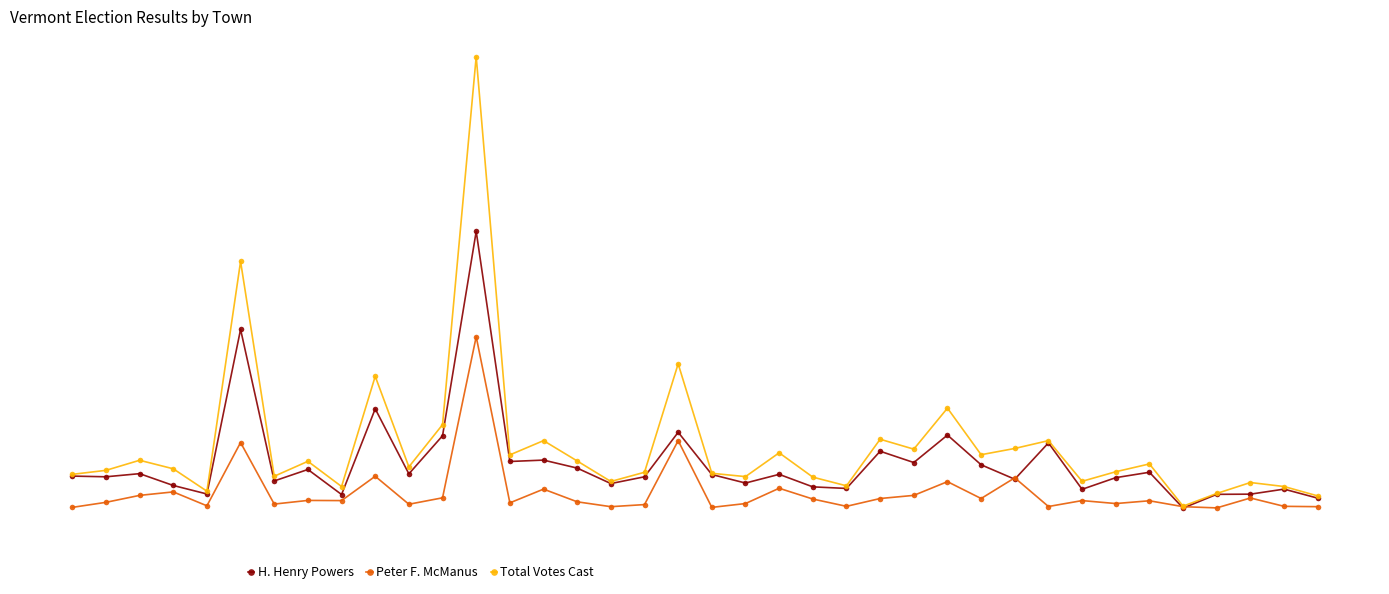

At which label does Total Votes Cast reach its minimum?

33